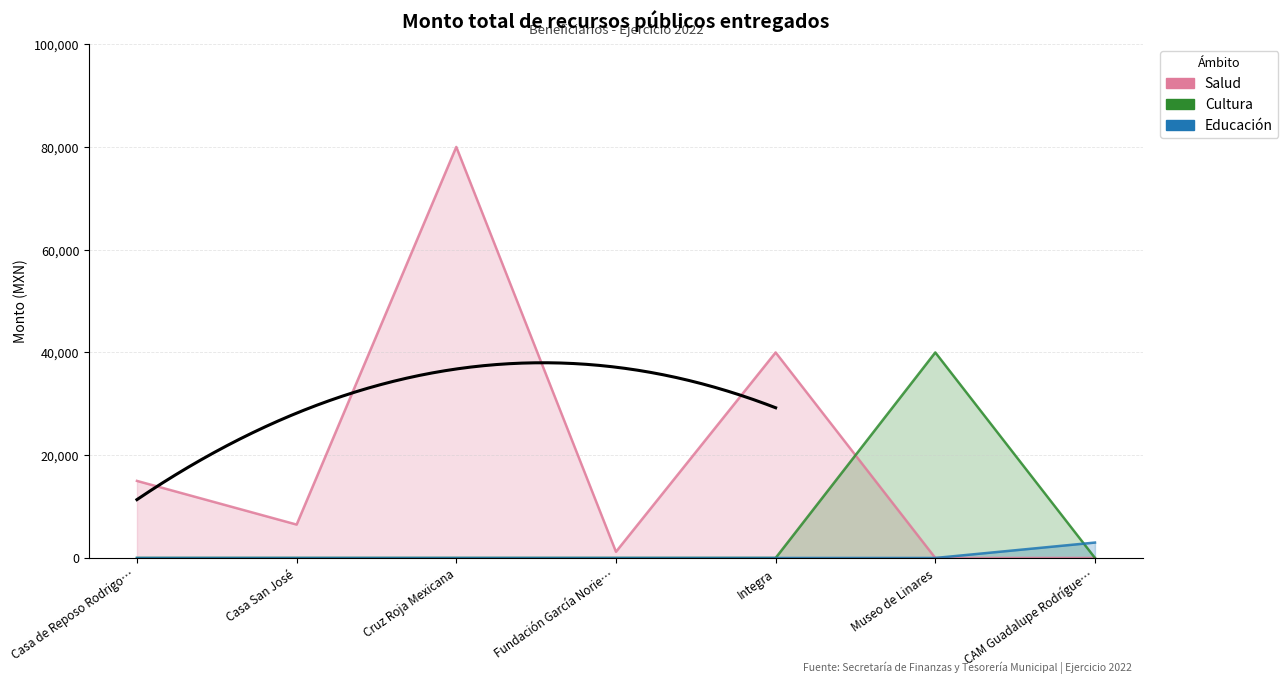

What is the label of the 5th point from the right?

Cruz Roja Mexicana